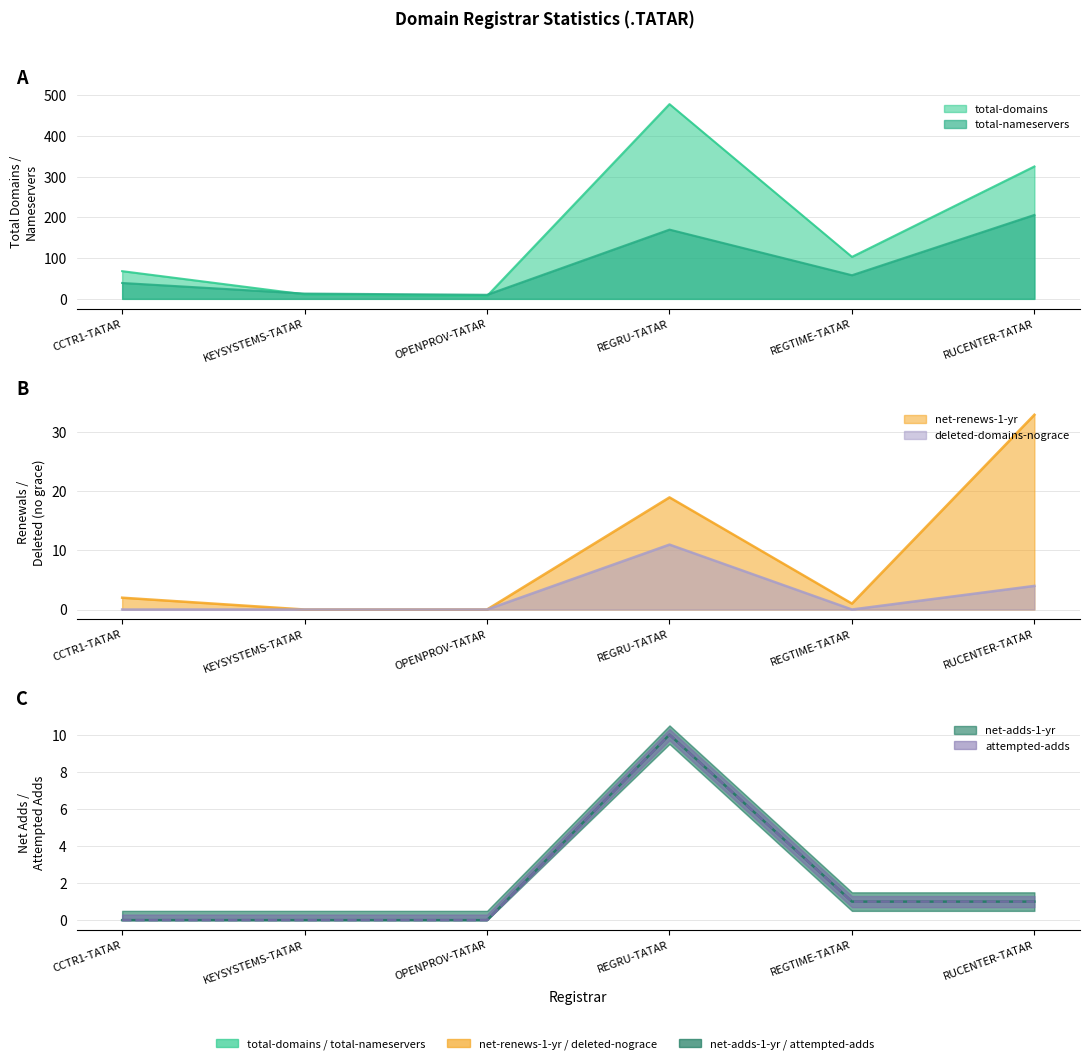

At which label is net-renews-1-yr closest to 16?

REGRU-TATAR